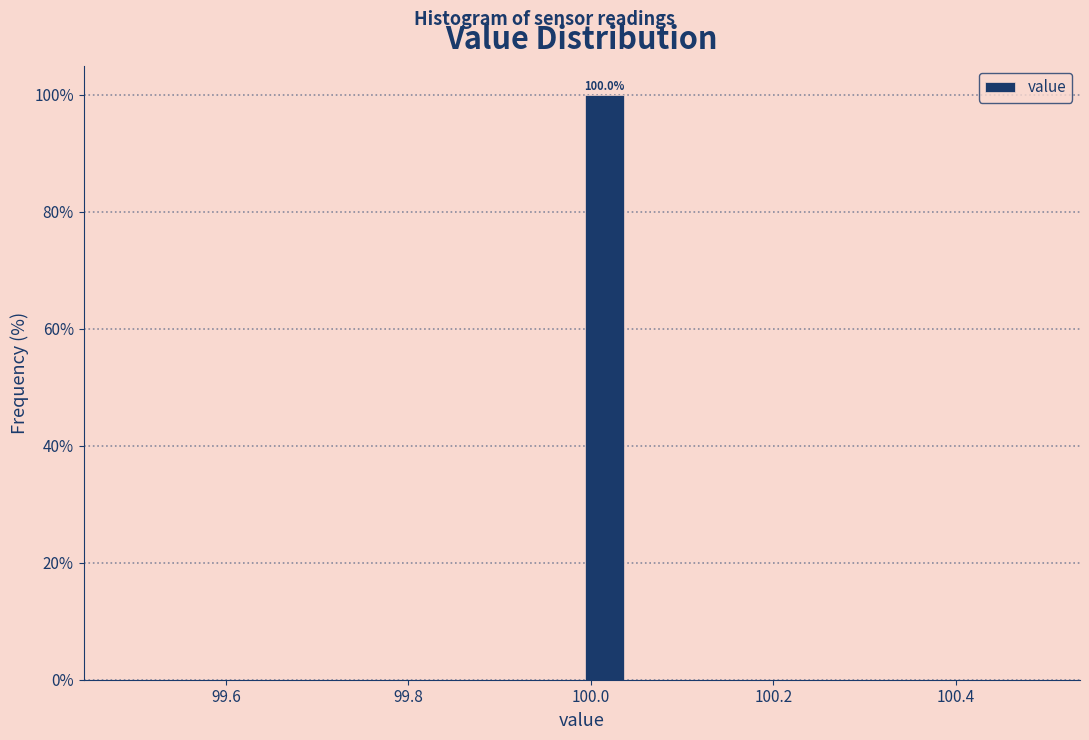

Around what value on the x-axis is the tallest bar? Give the approximate position of its centre, as read against the axis.

100.02